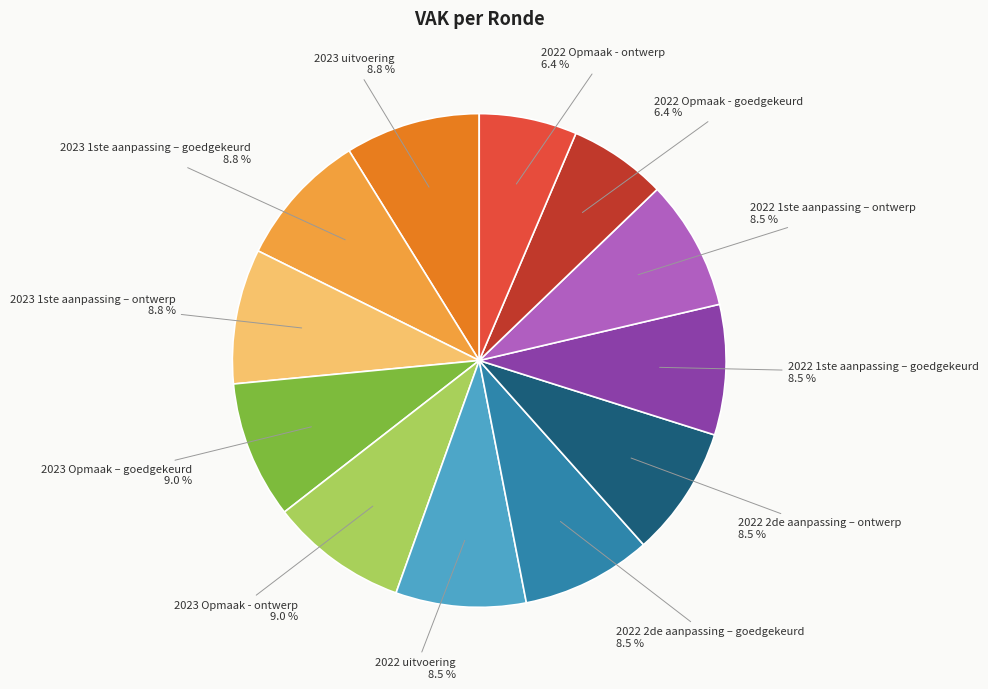

Is the sum of 2022 uitvoering and 2022 1ste aanpassing – goedgekeurd greater than half?

No